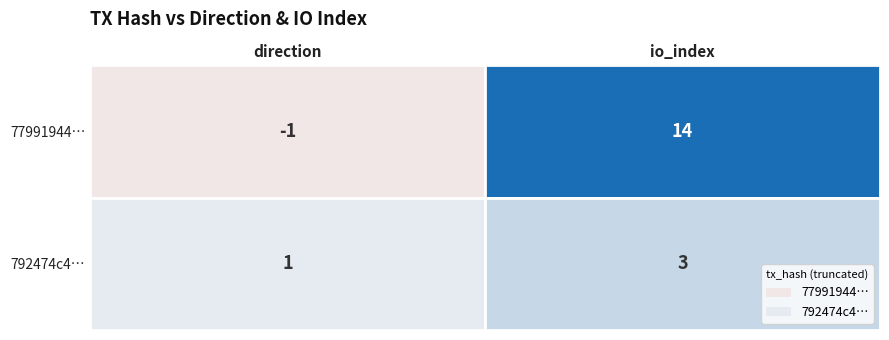

What is the lowest value of the 77991944cba70c8f482cacc0444fd5078c34673 series?

-1